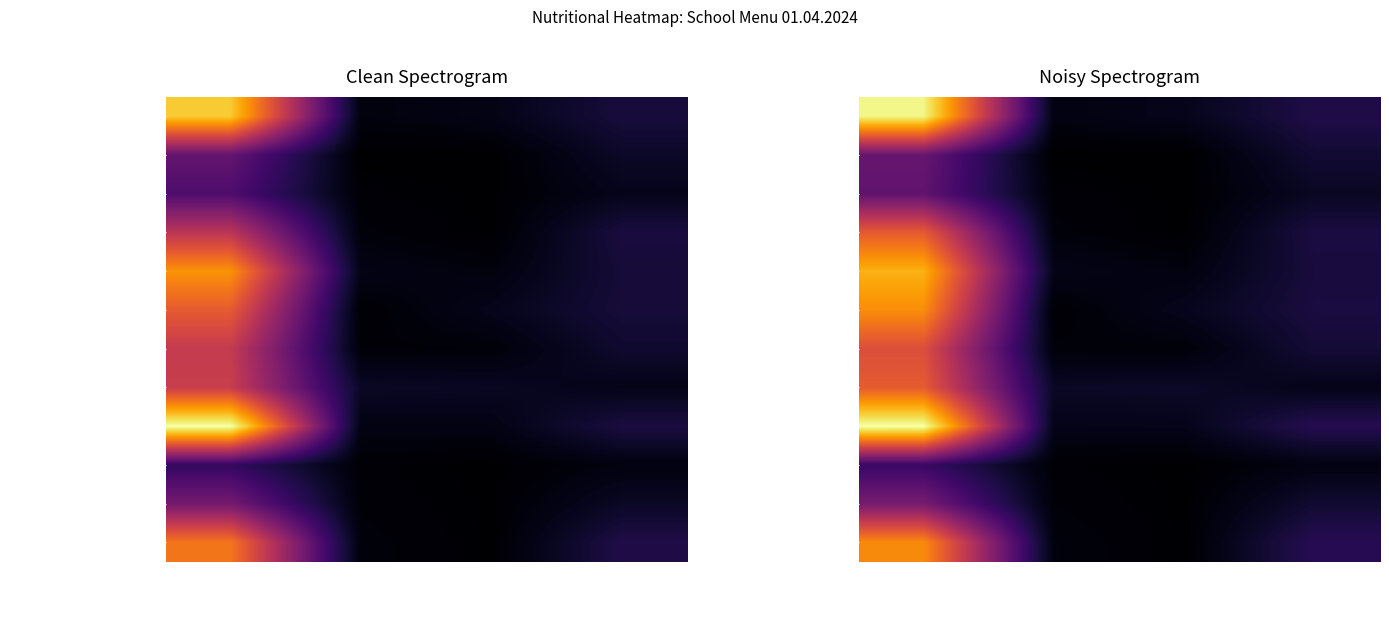

What is the sum of the Картофельное пюре values at Жиры and Белки?

16.3